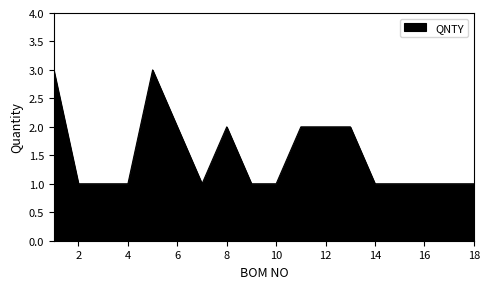

What is the greatest value displayed?

3